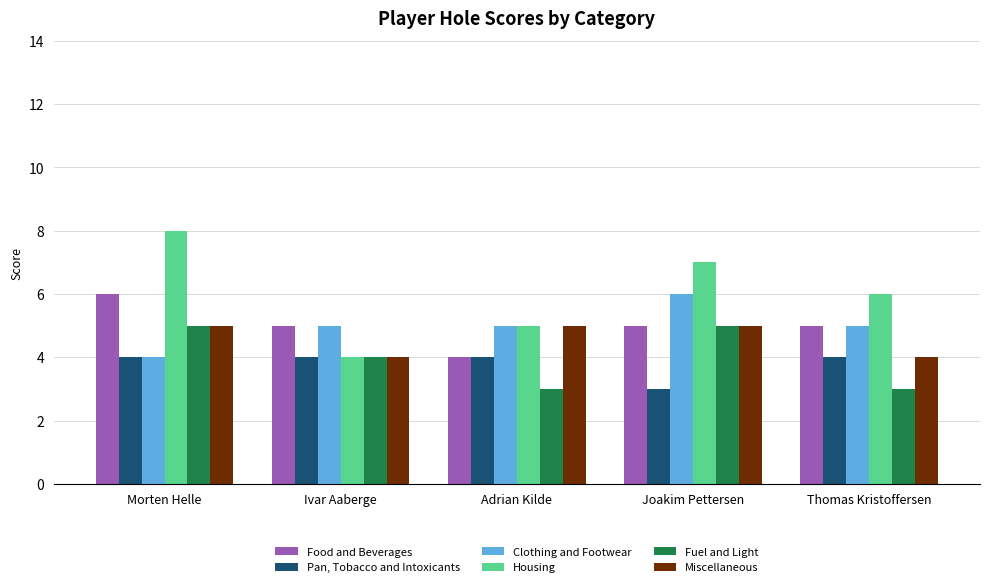

Which series has the largest total across all categories?

Housing